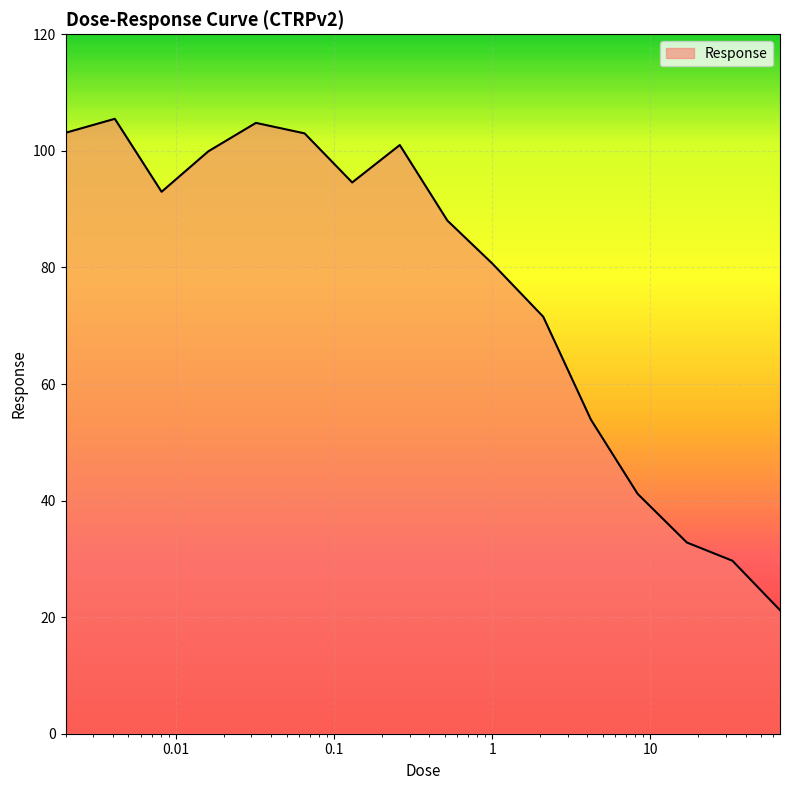

What is the difference between the maximum and minimum values?

84.3